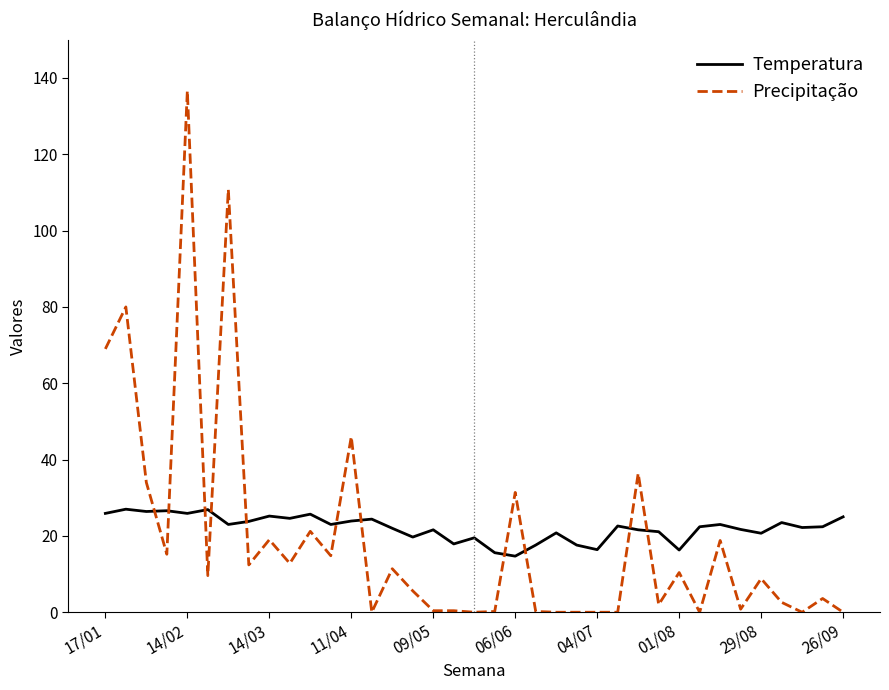

How many times do Temperatura and Precipitação cross each other?

11